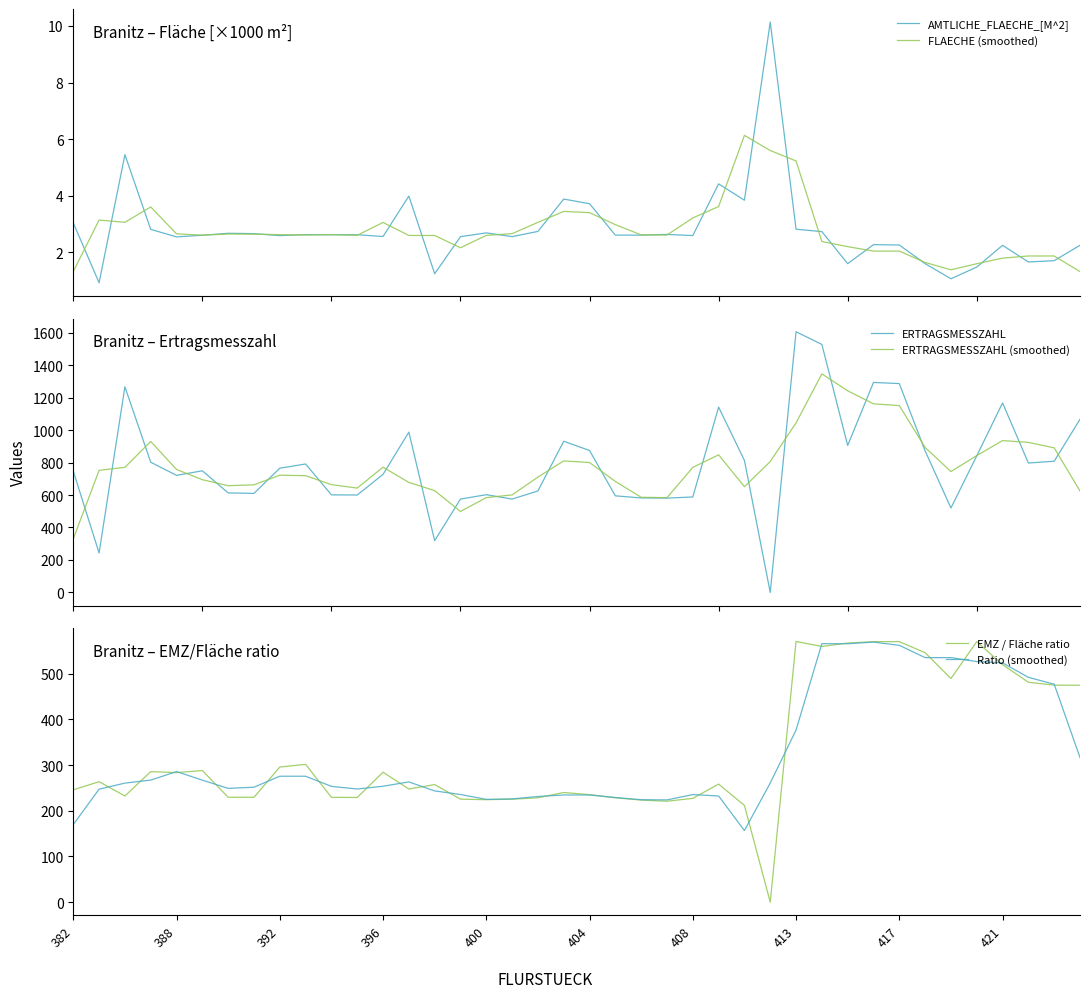

Which series has the widest spread of values?

ERTRAGSMESSZAHL